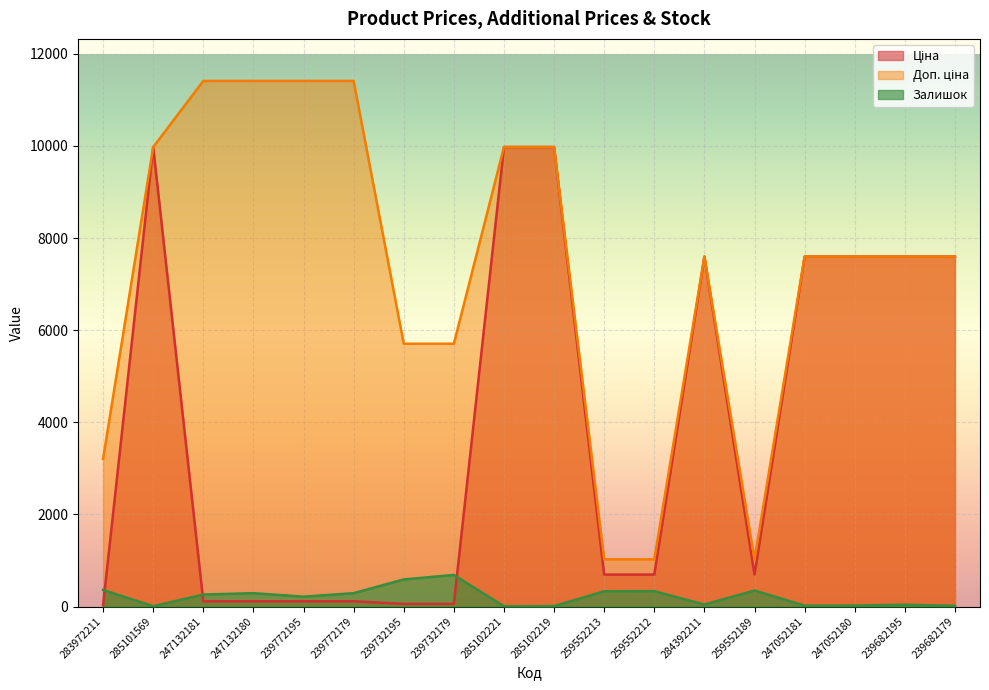

What is the average value of the Ціна series?

3921.7